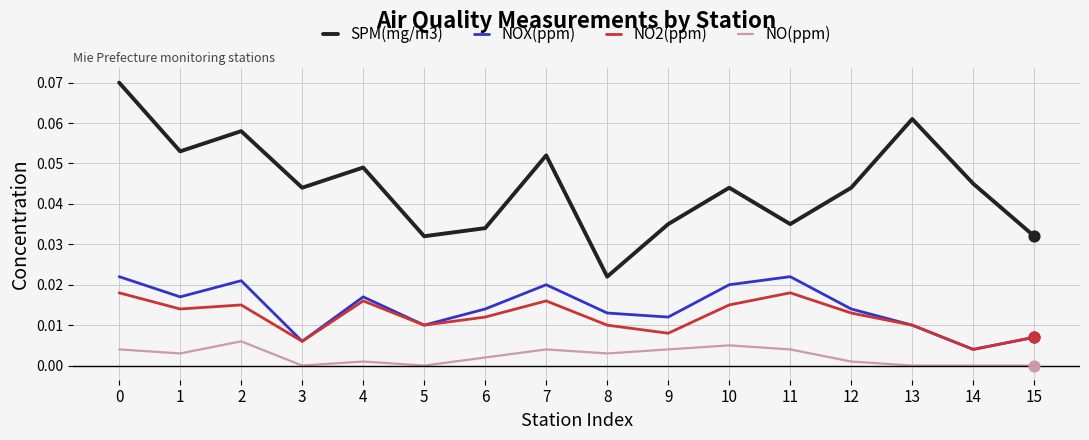

Which series has the largest range (max minus min)?

SPM(mg/m3)